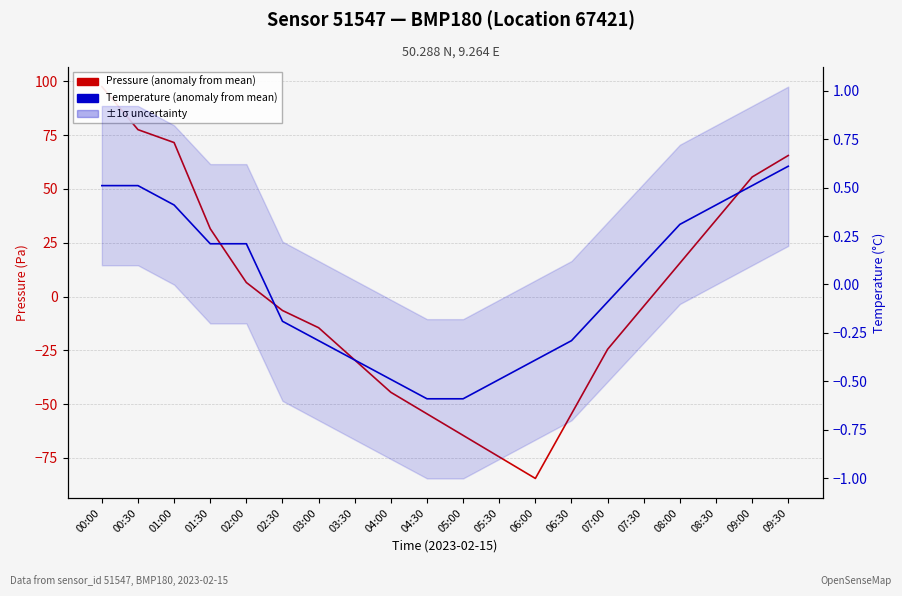

How many negative values does the Temperature (anomaly from mean) series have?

10